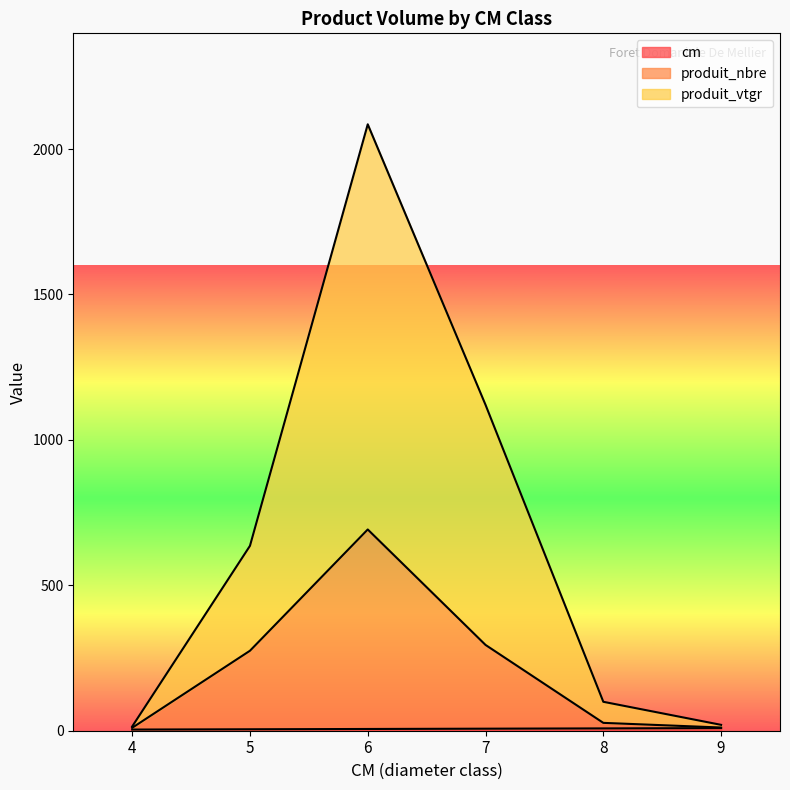

What is the minimum value shown in the chart?

4.0